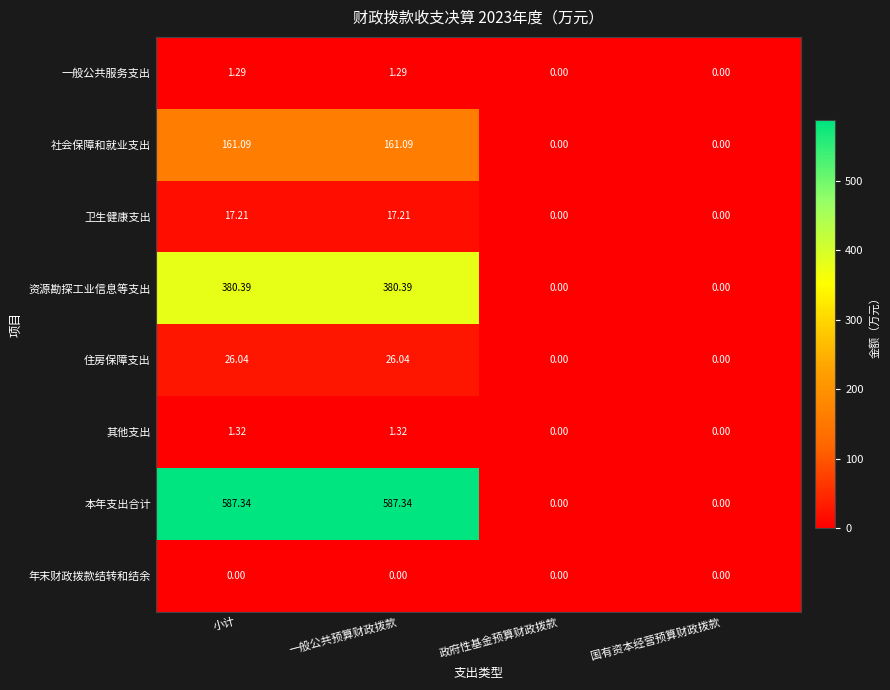

How many data points in 卫生健康支出 are less than 17?

2